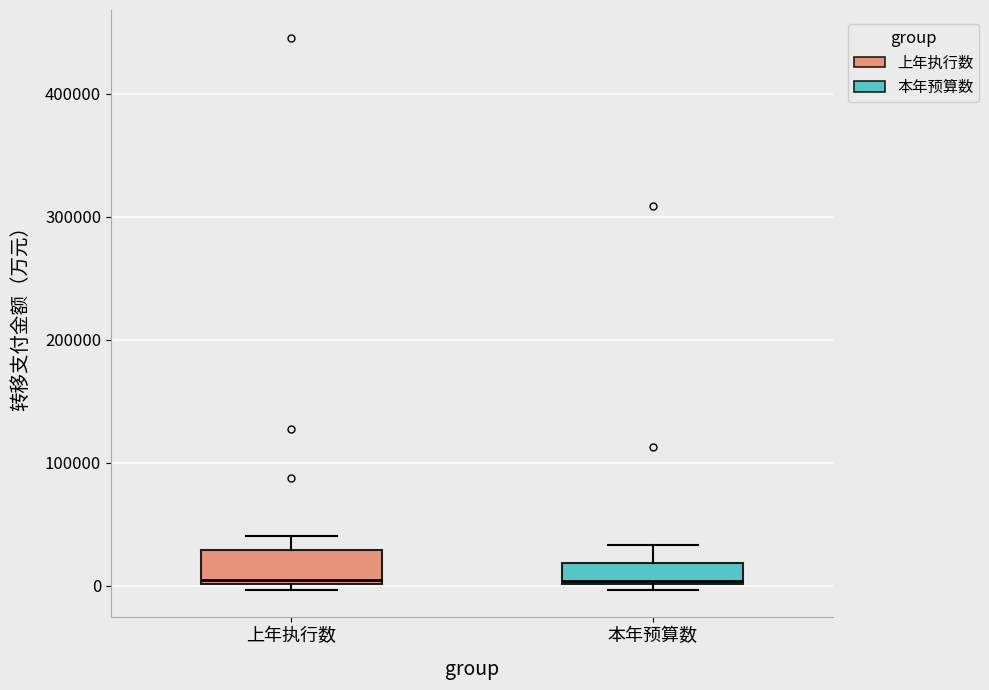

Reading left to right, read every box against the y-axis: the position of its median line, the range the box covers, and the ends of its whiskers. The values are not printed on the chart, so give them approximately, as read against the axis.

上年执行数: median 0, box 0 to 30000, whiskers 0 (just below the box's lower edge) to 40000
本年预算数: median 0, box 0 to 20000, whiskers 0 (just below the box's lower edge) to 30000